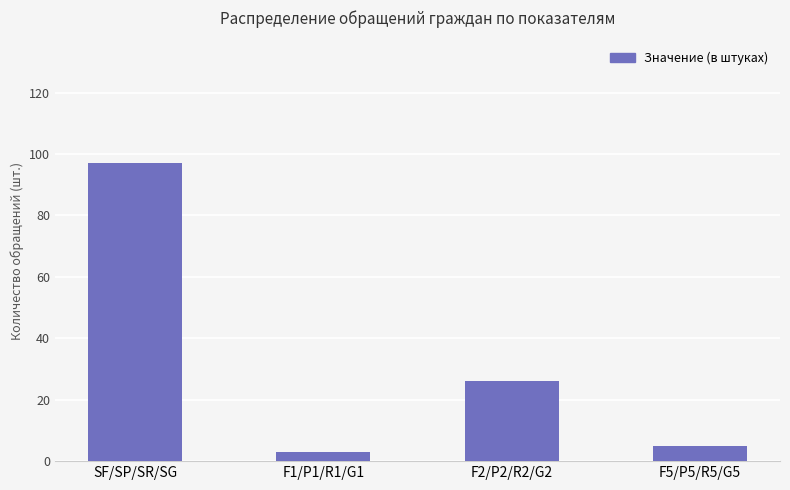

Does the chart contain any negative values?

No